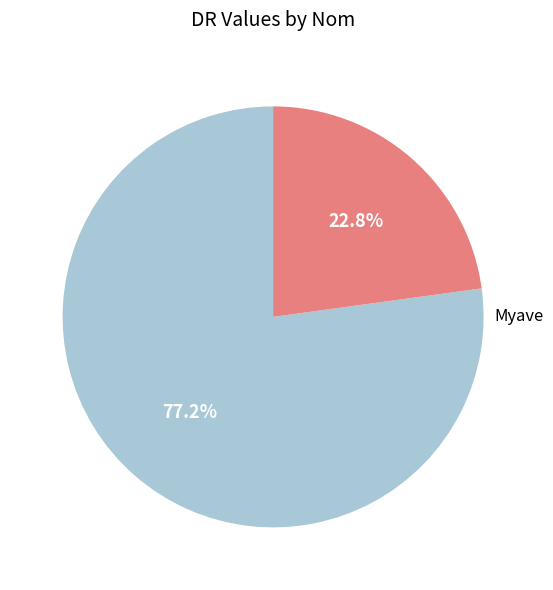

Count the number of slices in the pie.

2